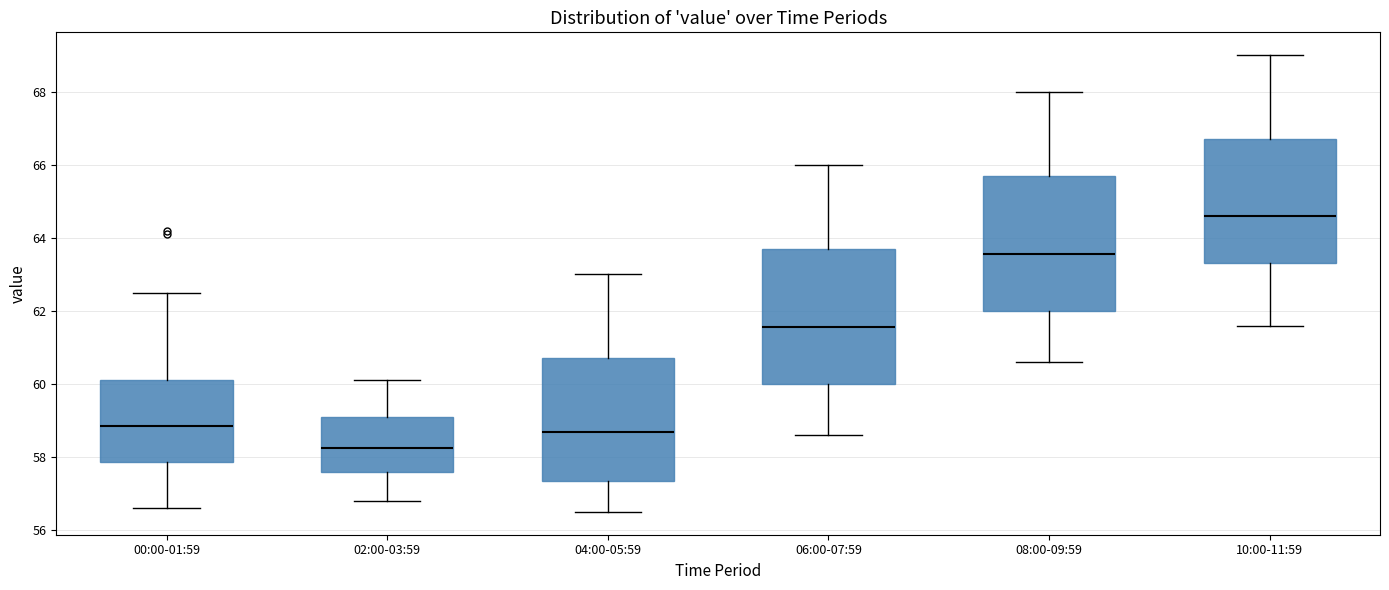

Reading left to right, read every box against the y-axis: the position of its median line, the range the box covers, and the ends of its whiskers. The values are not printed on the chart, so give them approximately, as read against the axis.

00:00-01:59: median 58.8, box 57.8 to 60.2, whiskers 56.6 to 62.6
02:00-03:59: median 58.2, box 57.6 to 59.2, whiskers 56.8 to 60.2
04:00-05:59: median 58.8, box 57.4 to 60.8, whiskers 56.6 to 63.0
06:00-07:59: median 61.6, box 60.0 to 63.8, whiskers 58.6 to 66.0
08:00-09:59: median 63.6, box 62.0 to 65.8, whiskers 60.6 to 68.0
10:00-11:59: median 64.6, box 63.4 to 66.8, whiskers 61.6 to 69.0